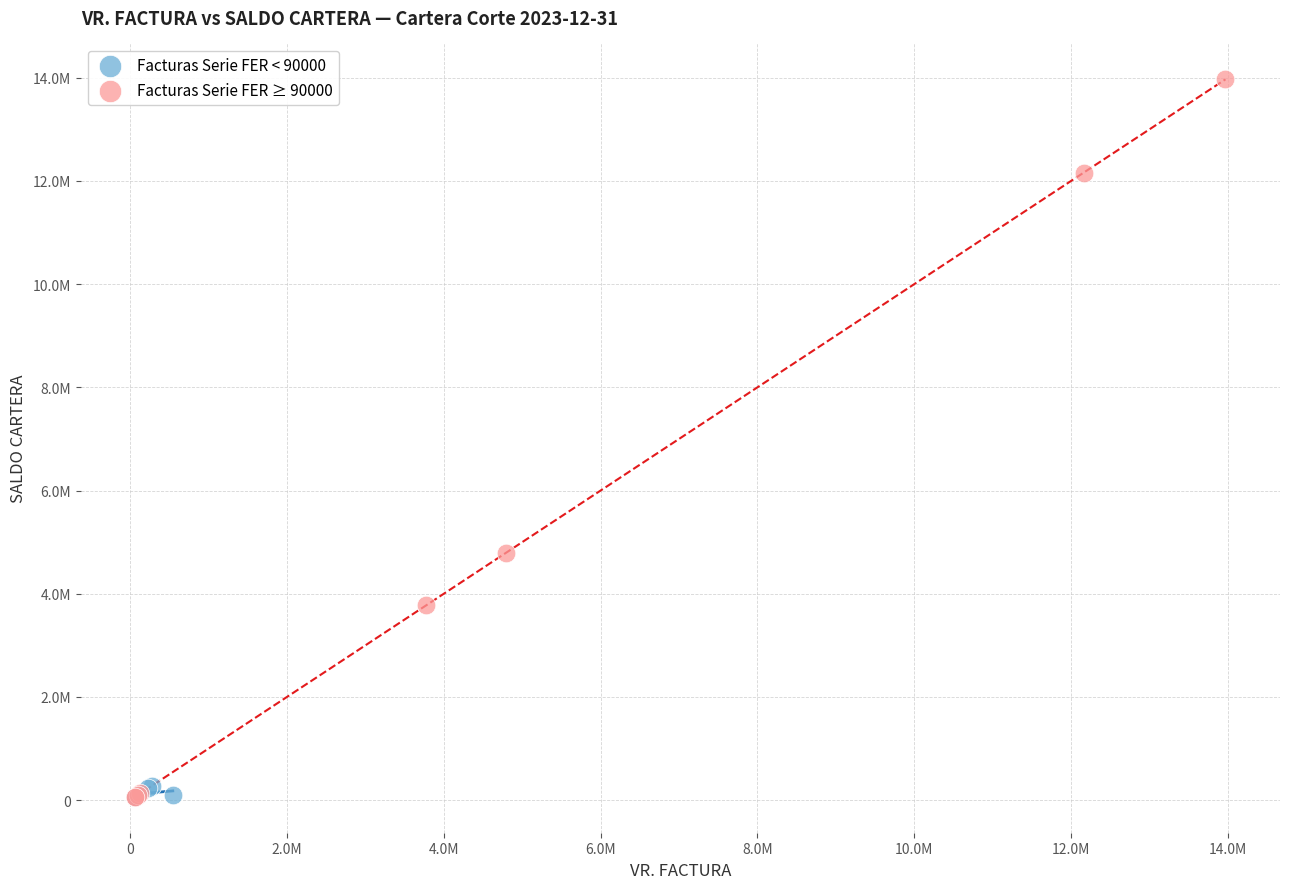

What are all the series names shown in the legend?

Facturas Serie FER < 90000, Facturas Serie FER ≥ 90000